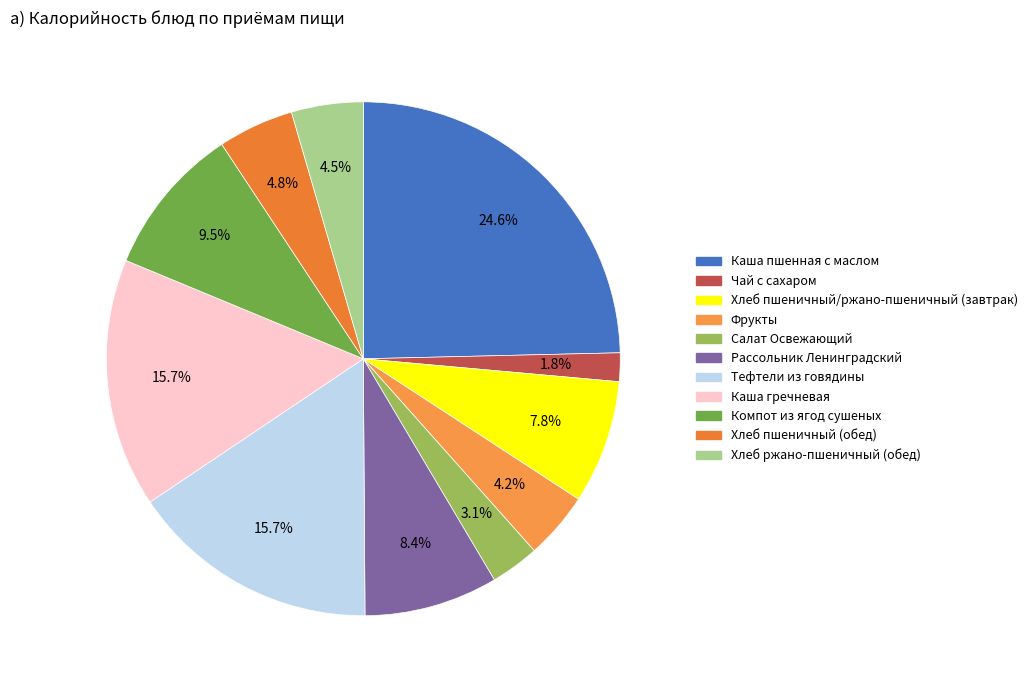

Which slice is the smallest?

Чай с сахаром